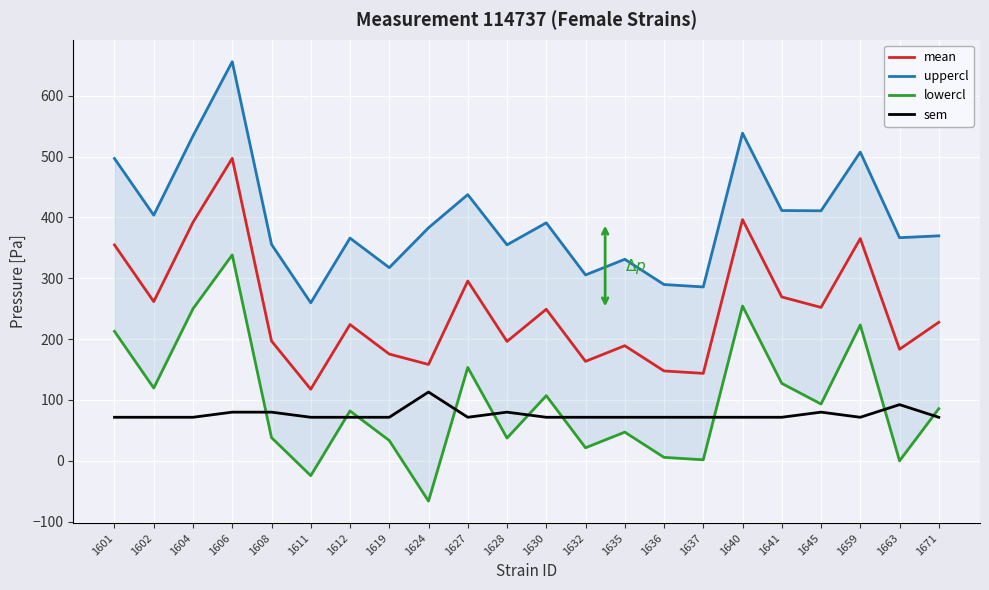

How many lines are shown in the chart?

4